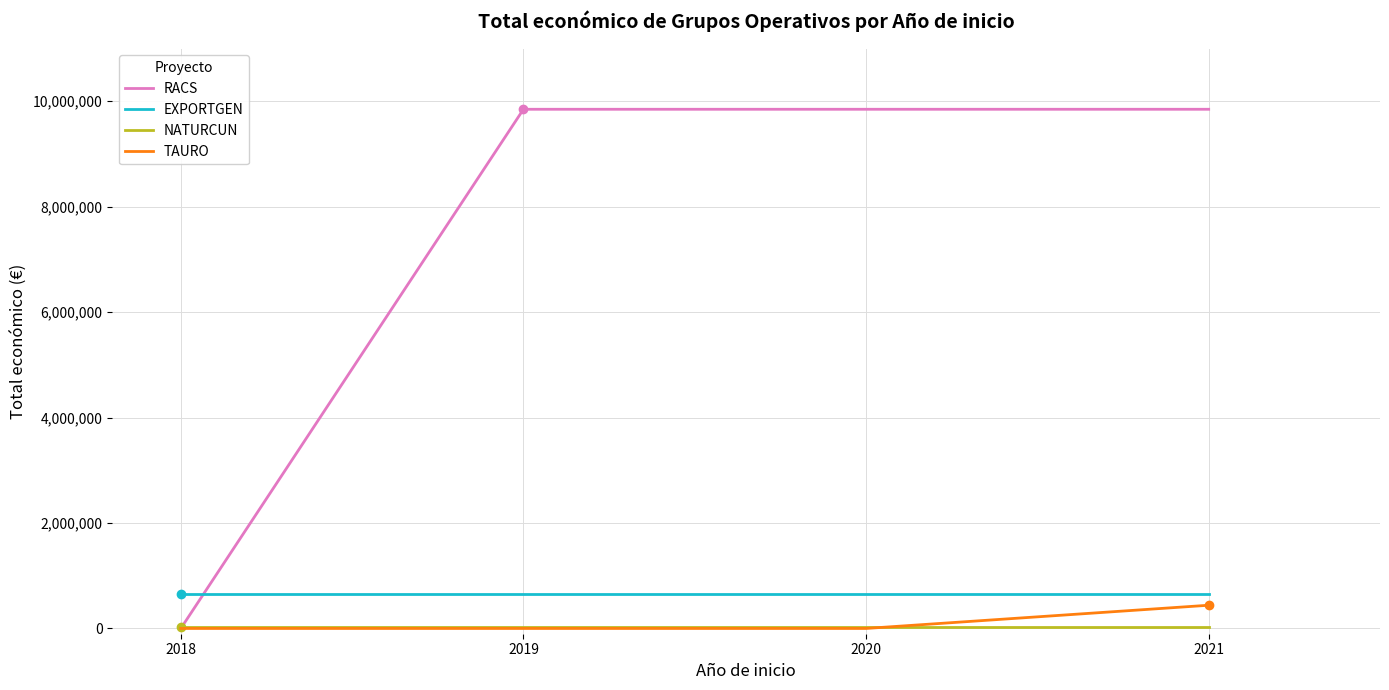

Which series ends up on top after the final intersection of RACS and EXPORTGEN?

RACS